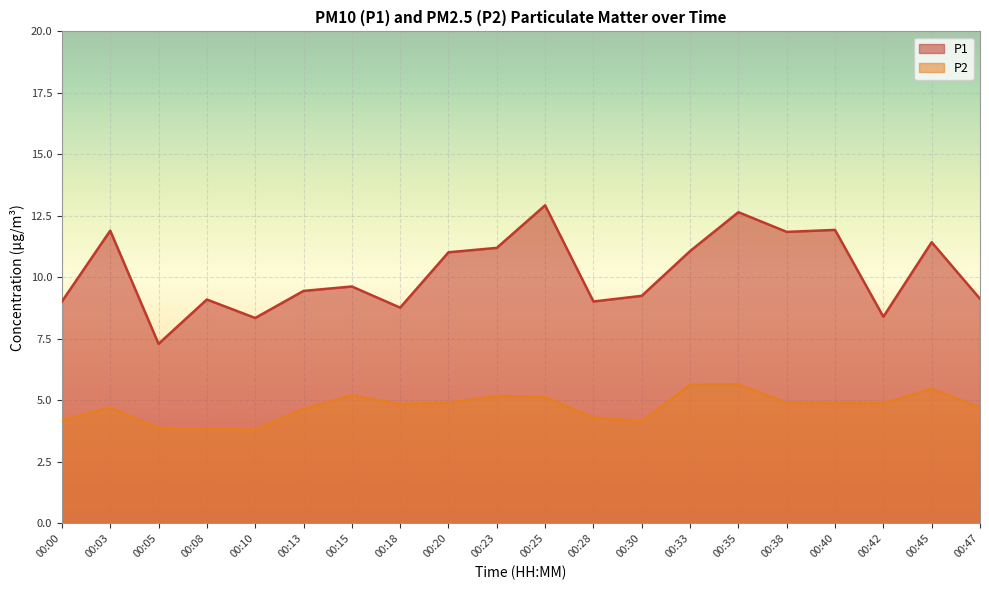

What is the value of the P1 point at the 11th from the left?

12.9